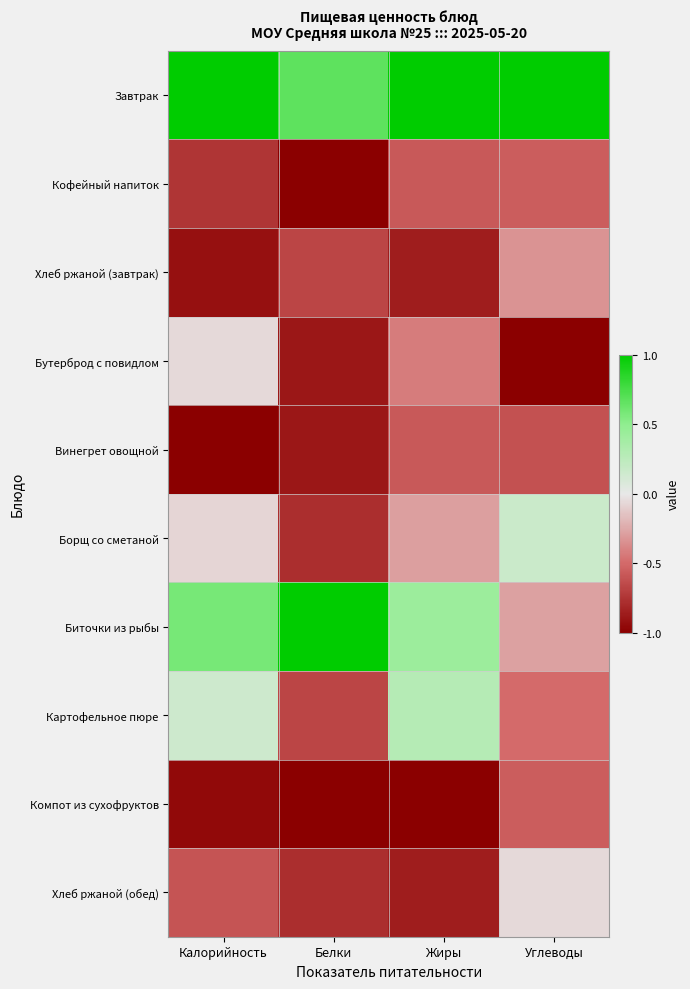

Count the number of categories in the chart.

4